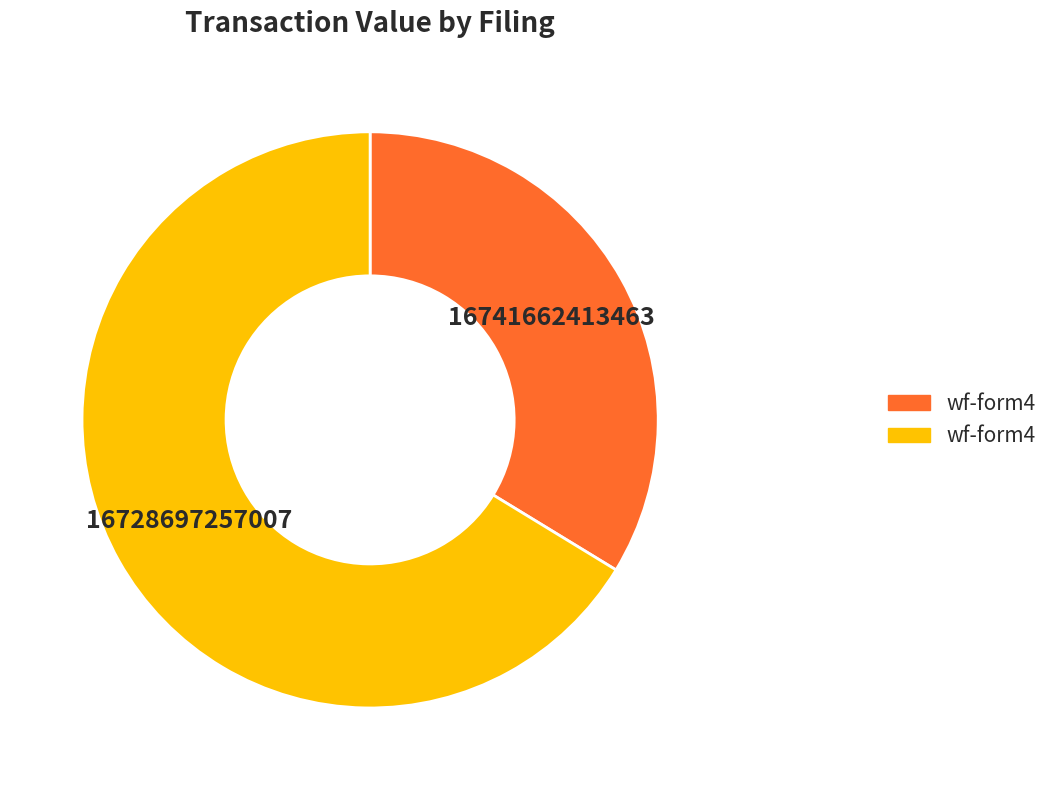

Count the number of slices in the pie.

2